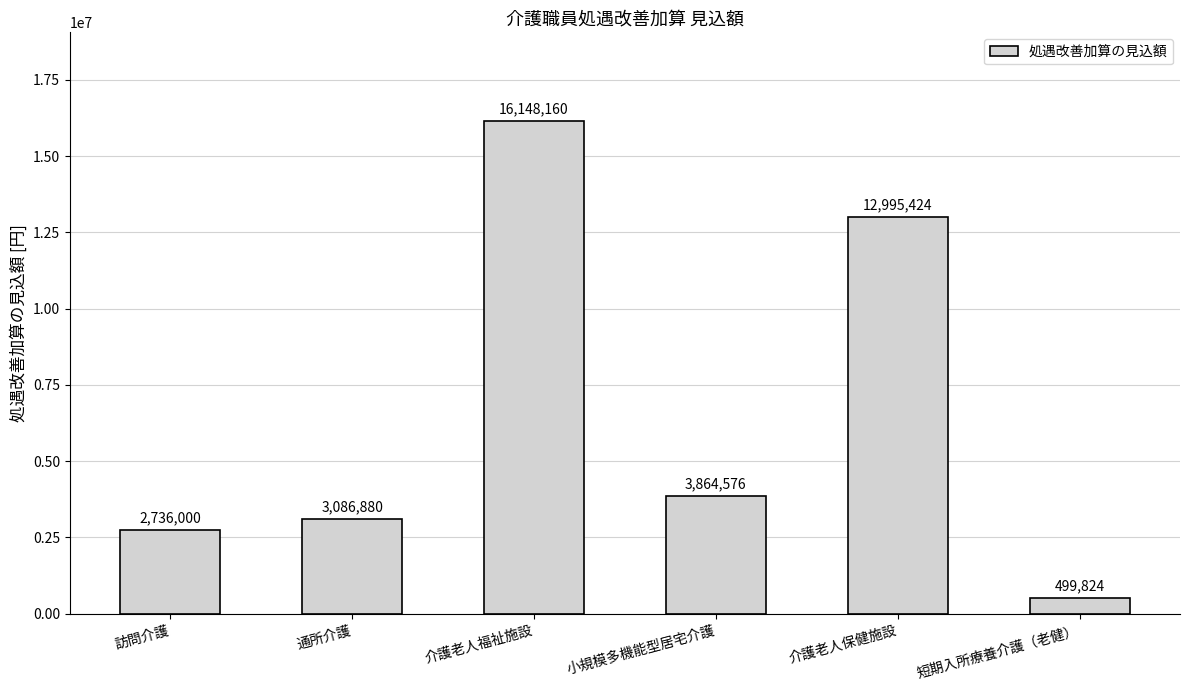

True or false: the data shows 16148160 at 介護老人福祉施設.

True